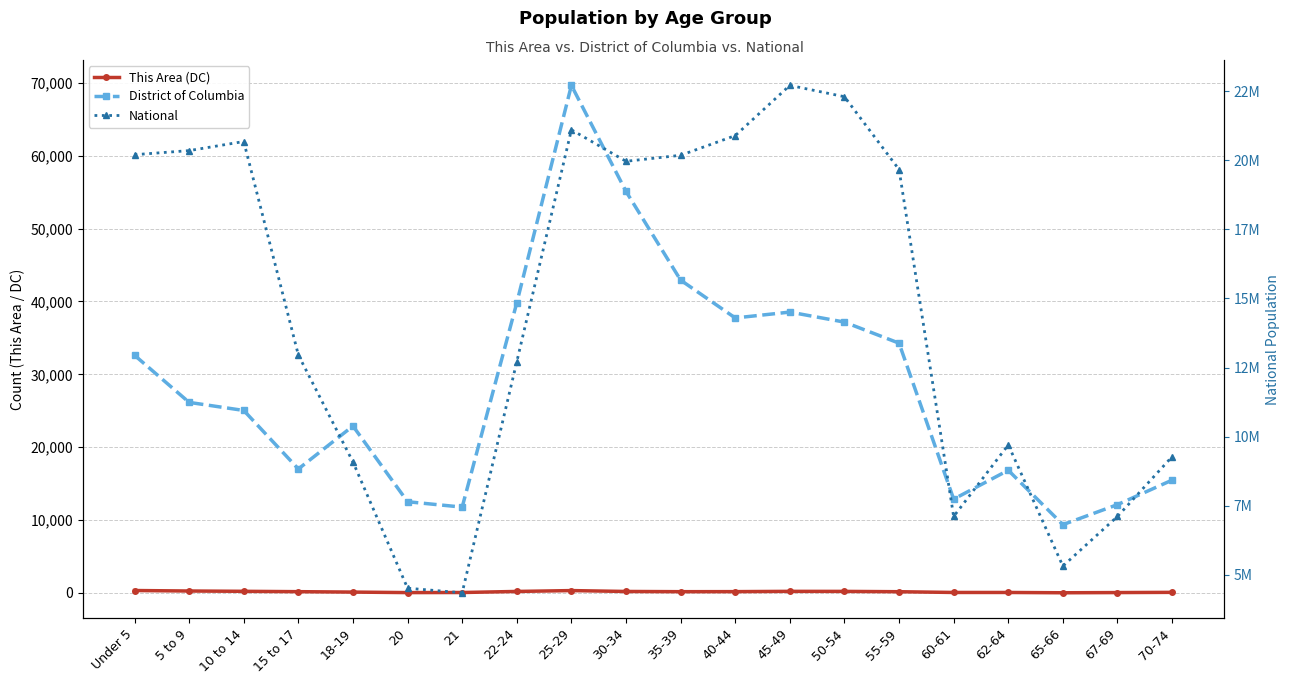

Where does the This Area (DC) series first go above 174?

Under 5